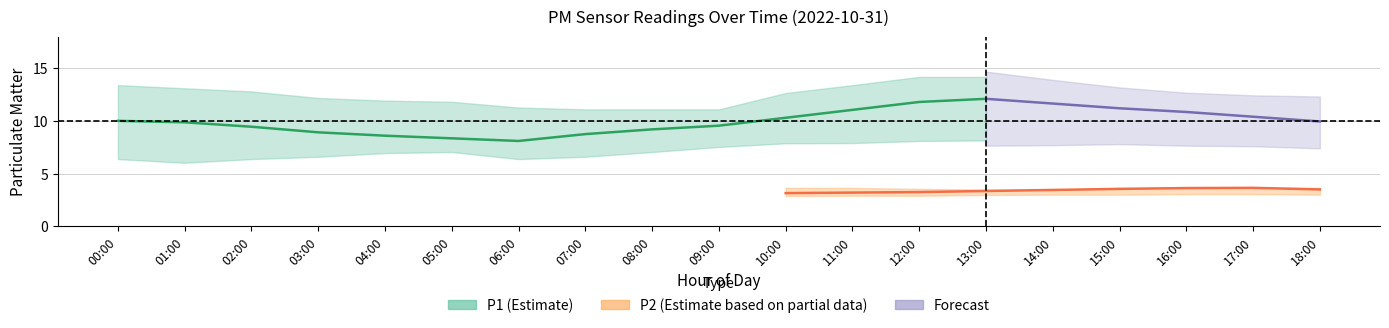

Count the number of categories in the chart.

19